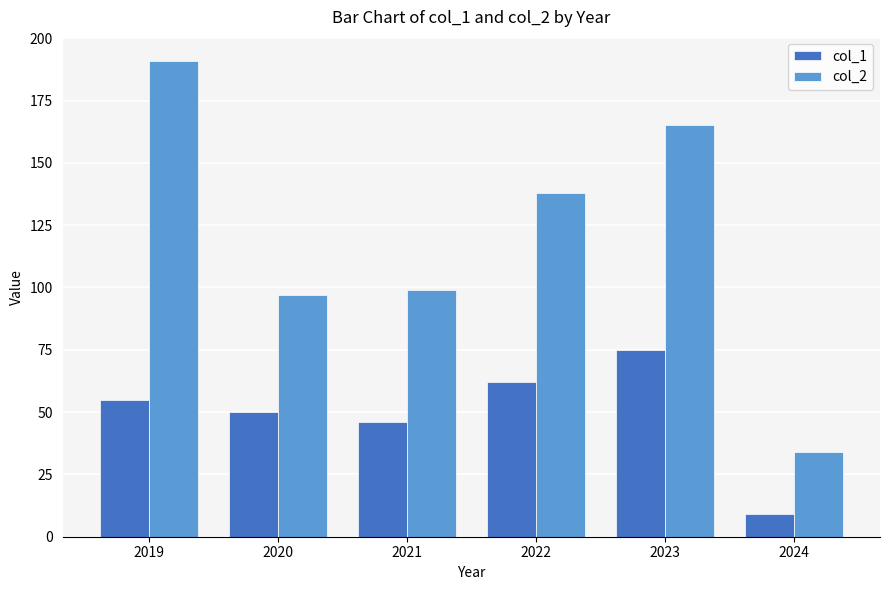

What is the value of the col_1 bar at the 2nd from the left?

50